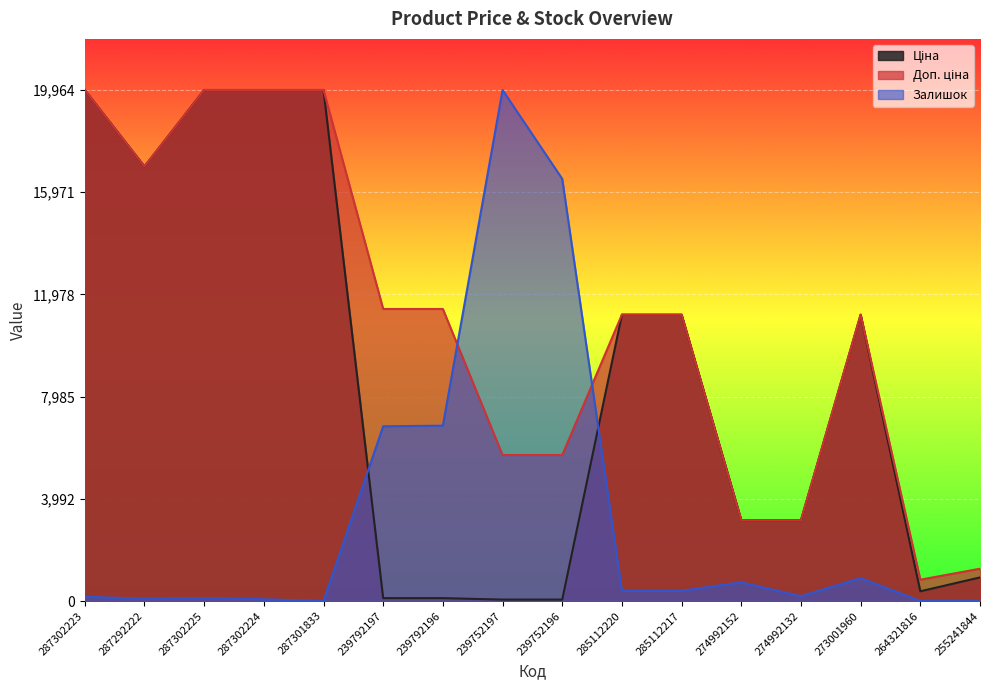

Which series has the largest total across all categories?

Доп. ціна